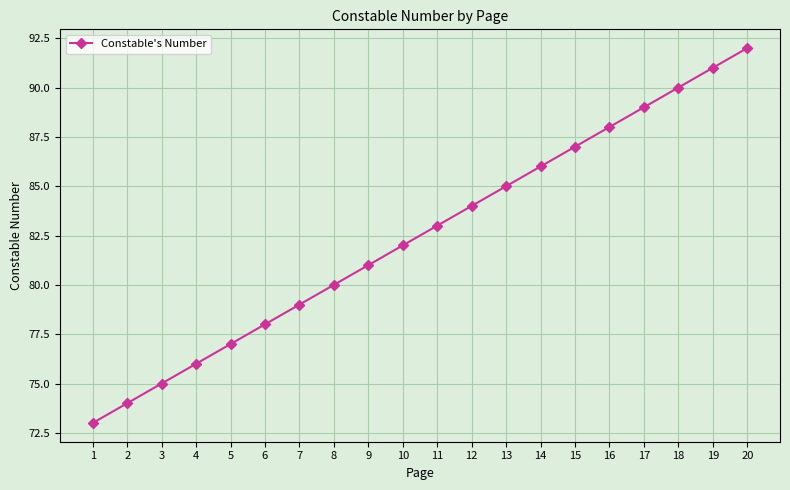

True or false: the data shows 107 at 4.

False